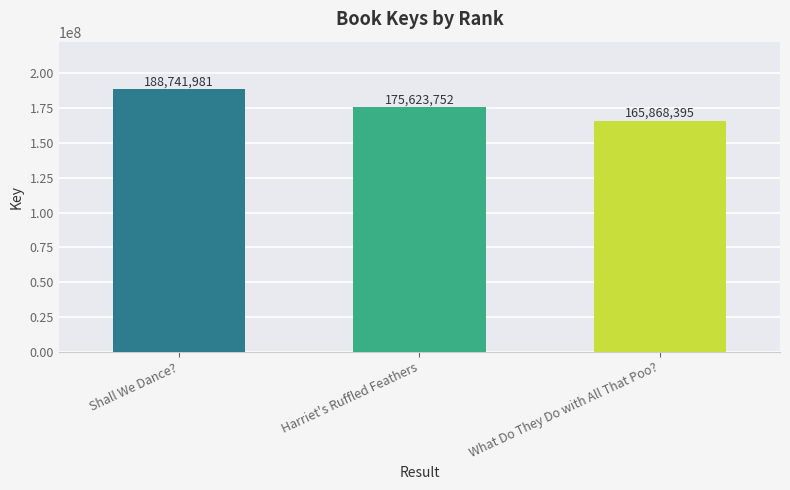

List the labels in order of value, smallest first.

What Do They Do with All That Poo?, Harriet's Ruffled Feathers, Shall We Dance?